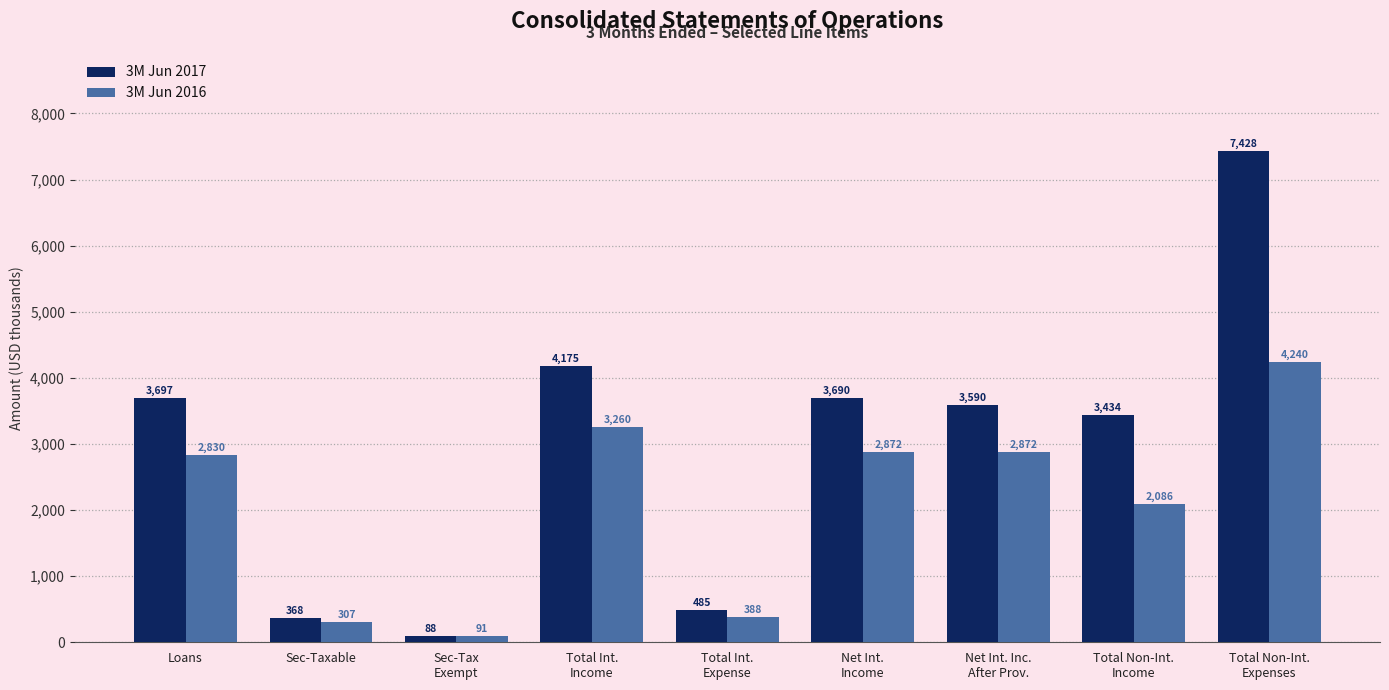

How many bars are there in total?

18